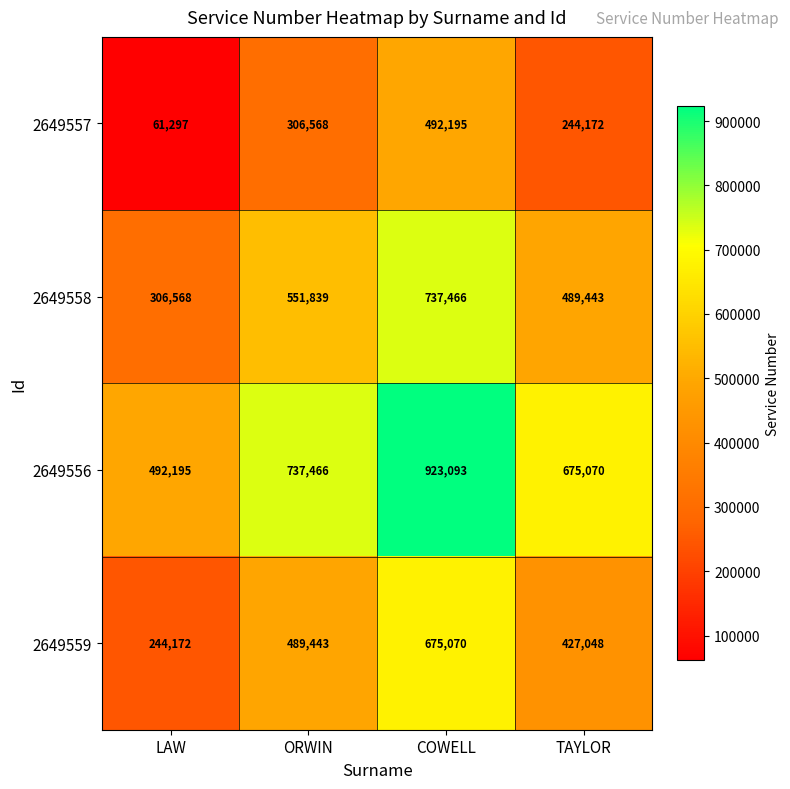

Count the 2649559 values in the range 427048 to 675070.

3